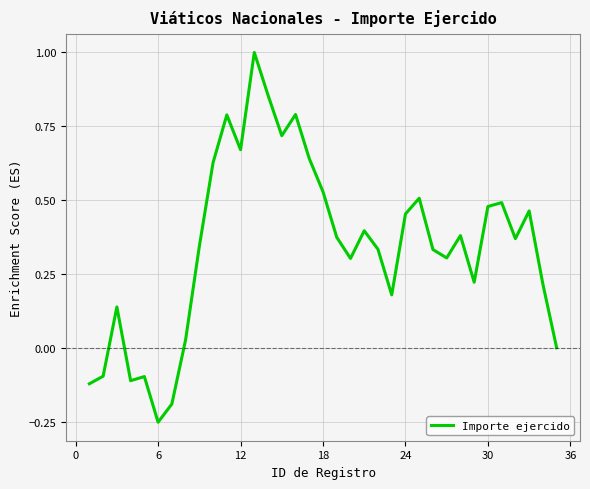

What is the greatest value displayed?

1.0